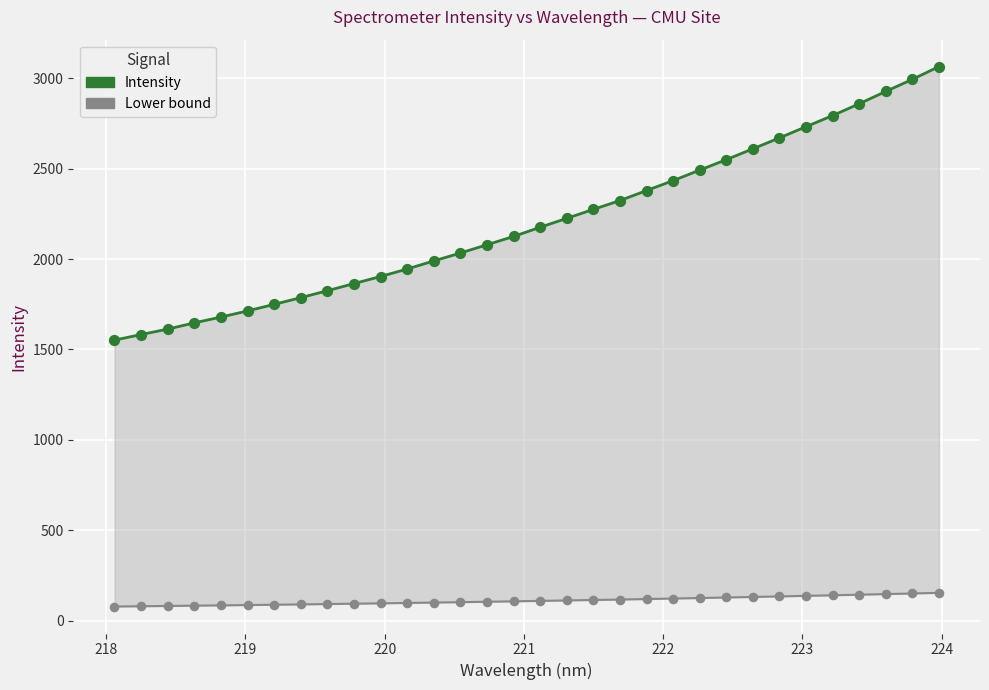

What are all the series names shown in the legend?

Intensity, Lower bound